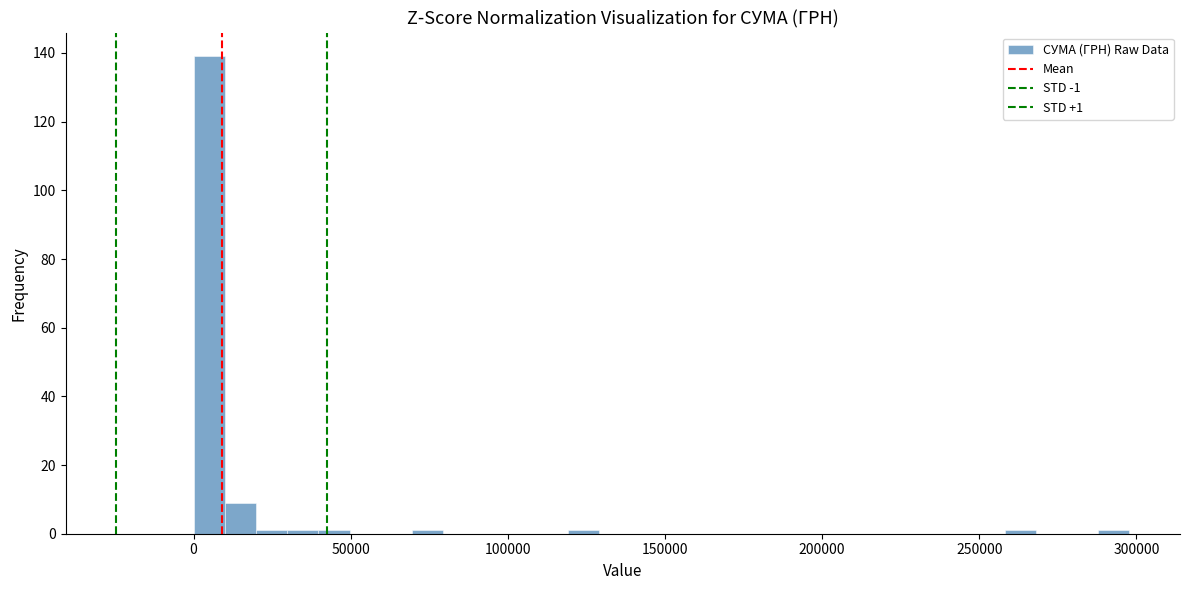

Read against the x-axis, roughly where is the centre of the tallest bar?

5000